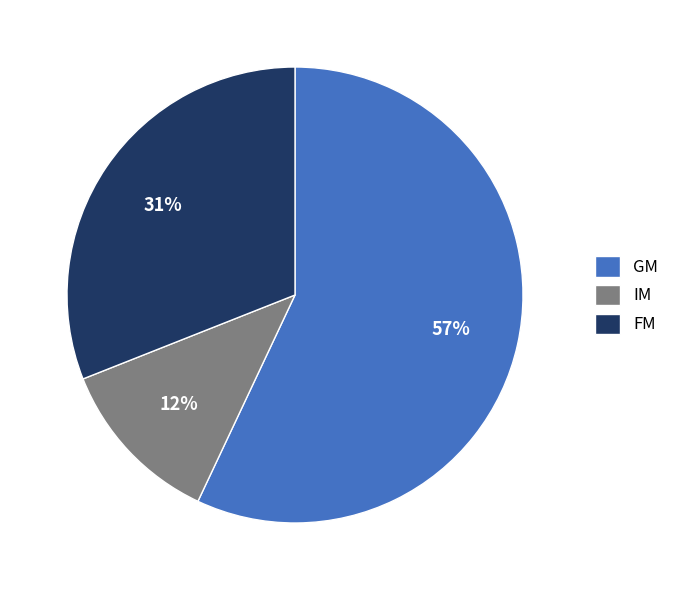

Between FM and IM, which is larger?

FM